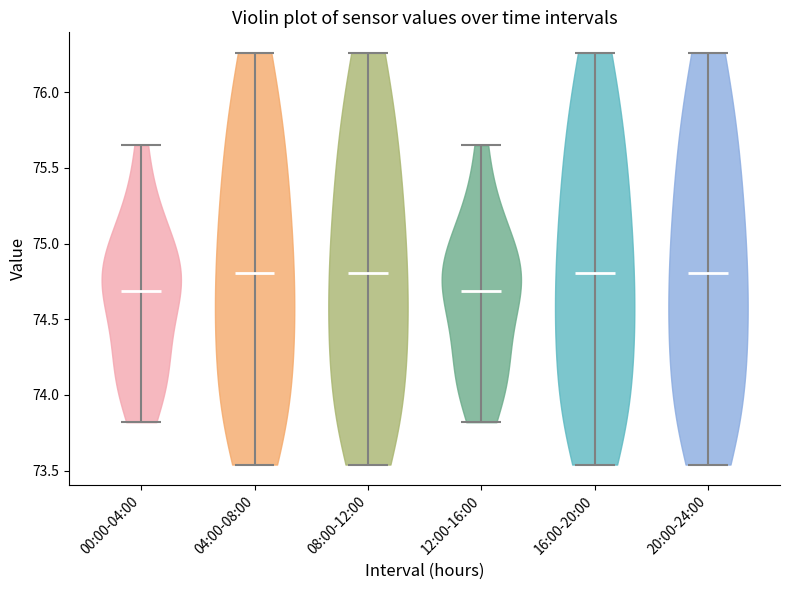

Reading left to right, read every violin against the y-axis: where its median line is, and the lowest and highest points it reaches. The values are not printed on the chart, so give them approximately, as read against the axis.

00:00-04:00: median line 74.70, lowest point 73.80, highest point 75.65
04:00-08:00: median line 74.80, lowest point 73.55, highest point 76.25
08:00-12:00: median line 74.80, lowest point 73.55, highest point 76.25
12:00-16:00: median line 74.70, lowest point 73.80, highest point 75.65
16:00-20:00: median line 74.80, lowest point 73.55, highest point 76.25
20:00-24:00: median line 74.80, lowest point 73.55, highest point 76.25